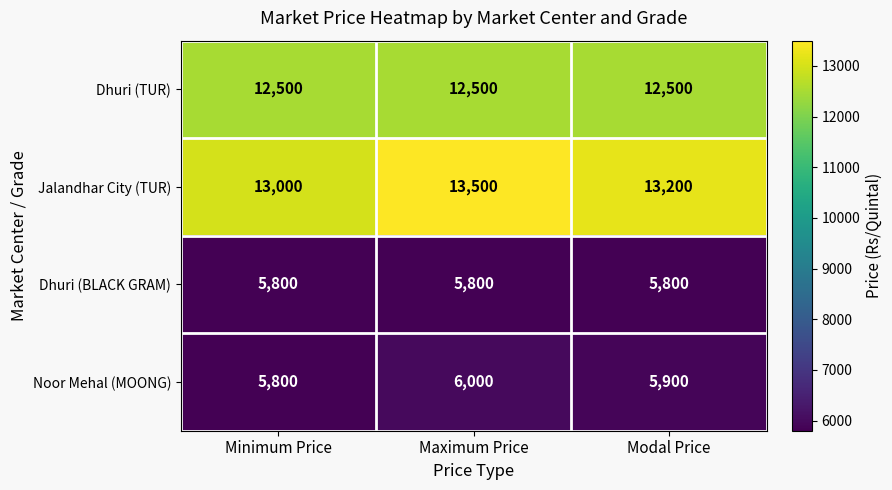

Reading left to right, extract all data points from this chart.

Dhuri (TUR): Minimum Price=12500	Maximum Price=12500	Modal Price=12500
Jalandhar City (TUR): Minimum Price=13000	Maximum Price=13500	Modal Price=13200
Dhuri (BLACK GRAM): Minimum Price=5800	Maximum Price=5800	Modal Price=5800
Noor Mehal (MOONG): Minimum Price=5800	Maximum Price=6000	Modal Price=5900